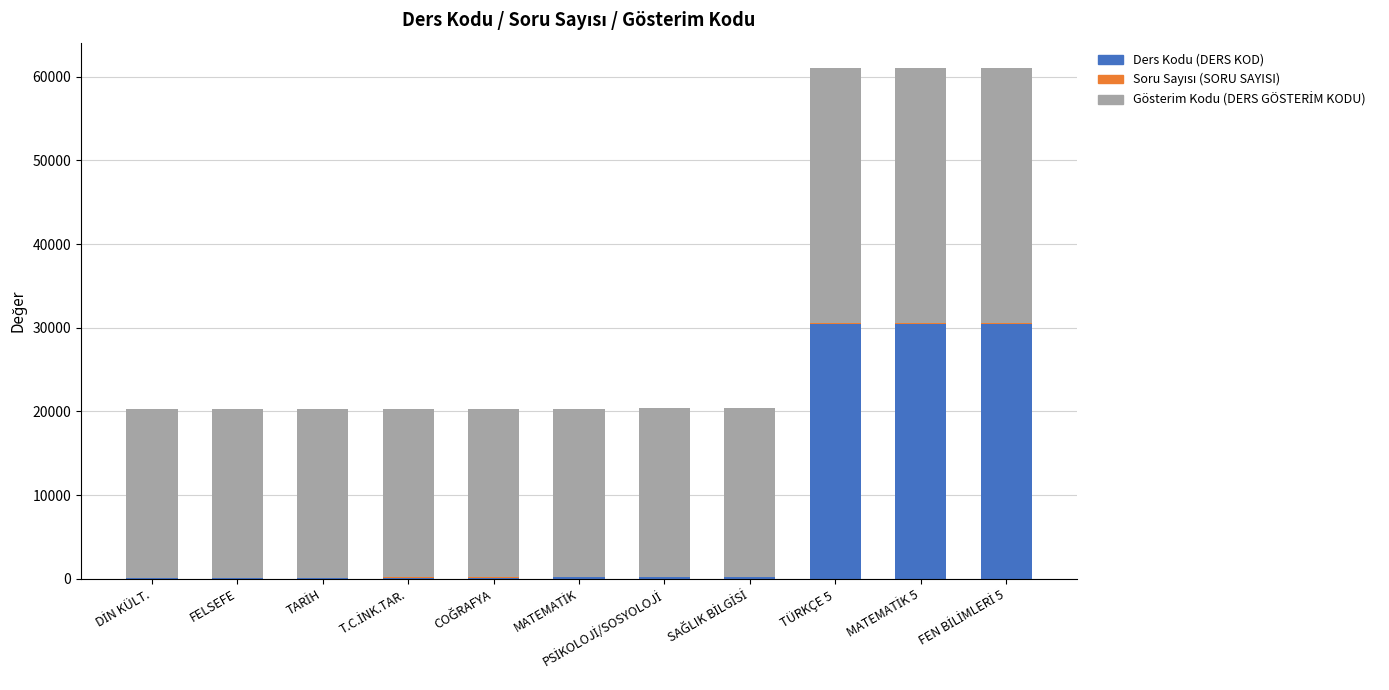

What is the sum of all Ders Kodu (DERS KOD) values?

92751